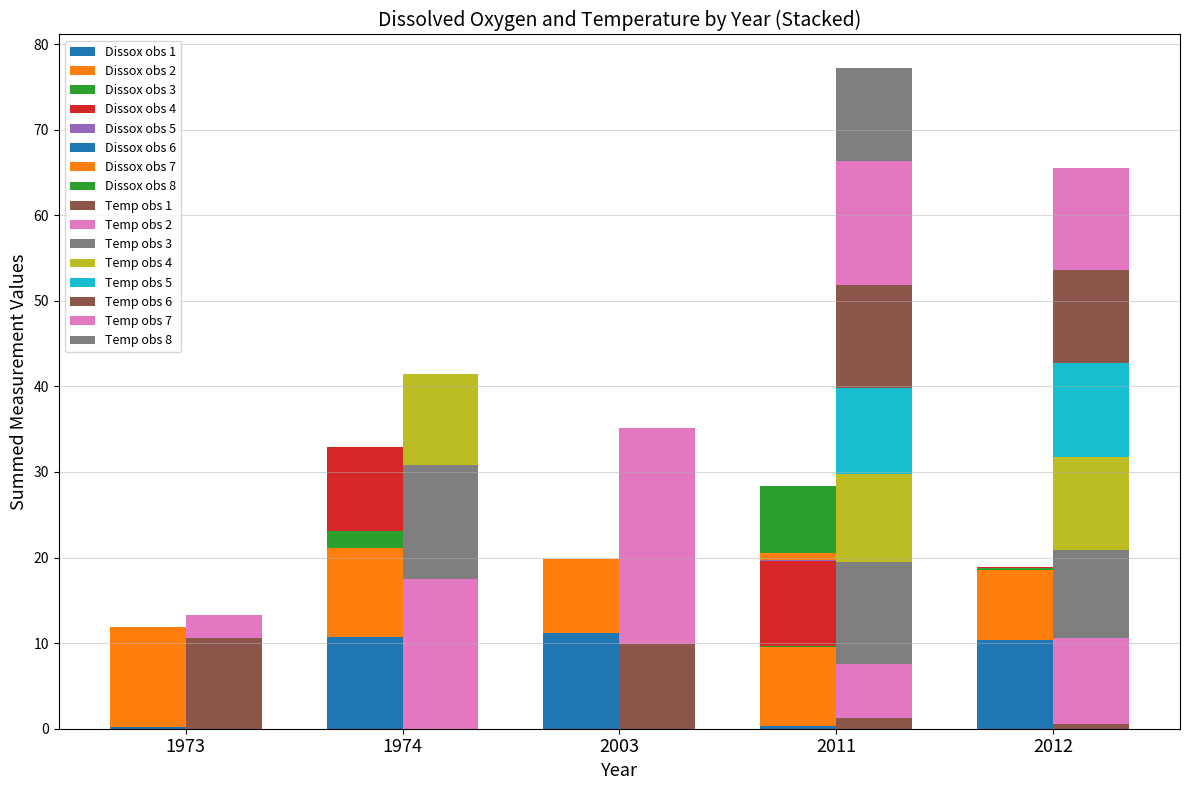

Which series has the widest spread of values?

Temperature